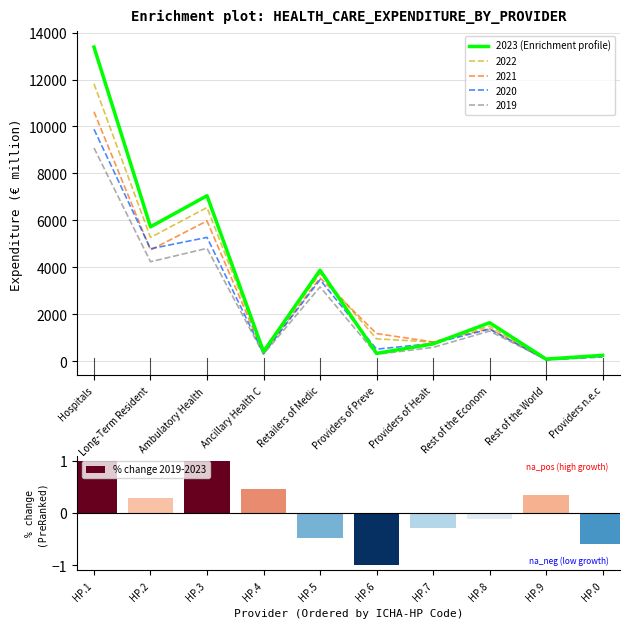

What is the minimum value shown in the chart?

96